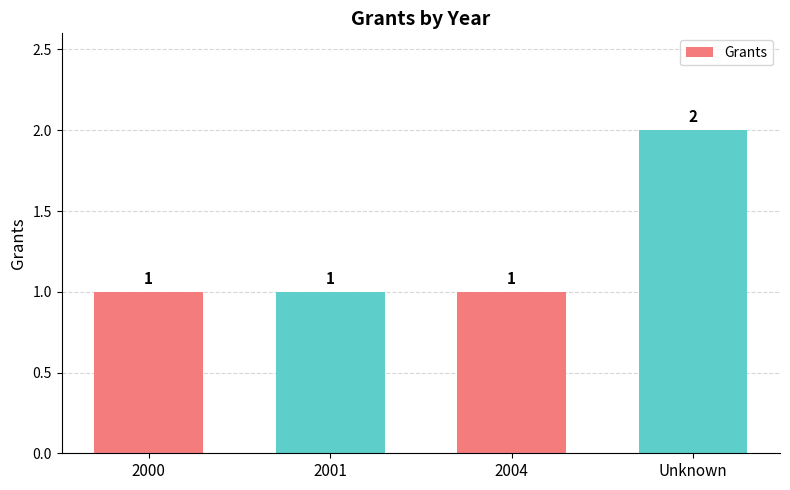

What is the label of the 1st bar from the right?

Unknown